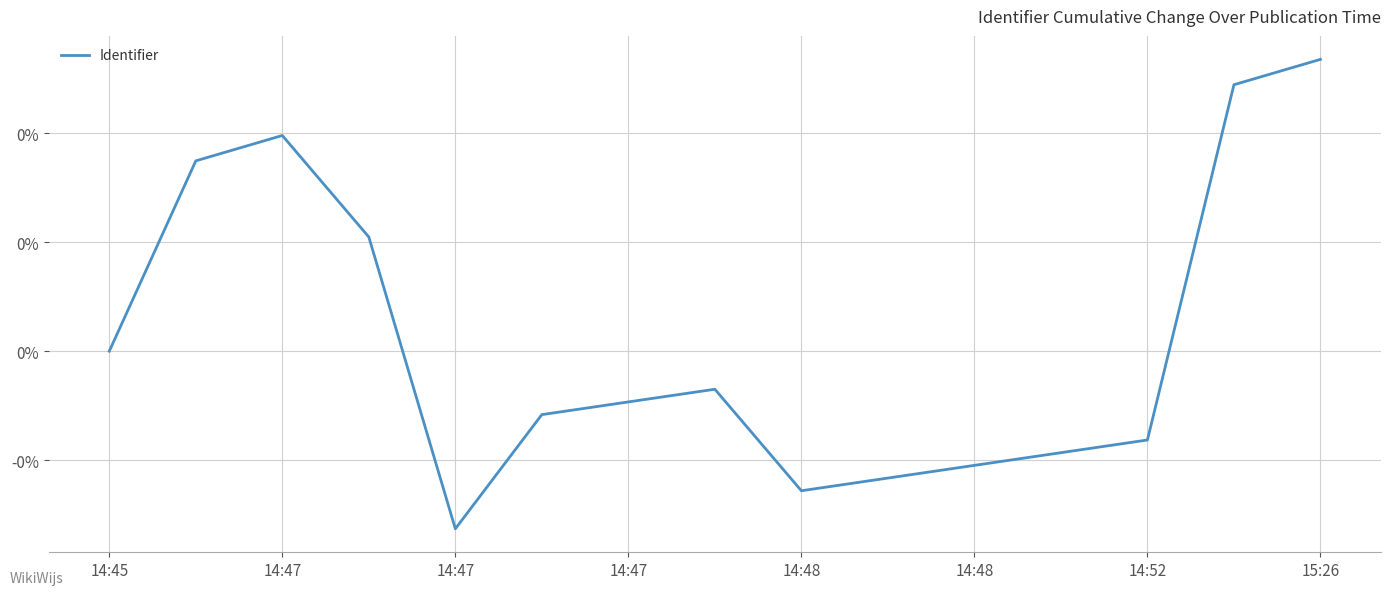

Does the chart have visible grid lines?

Yes